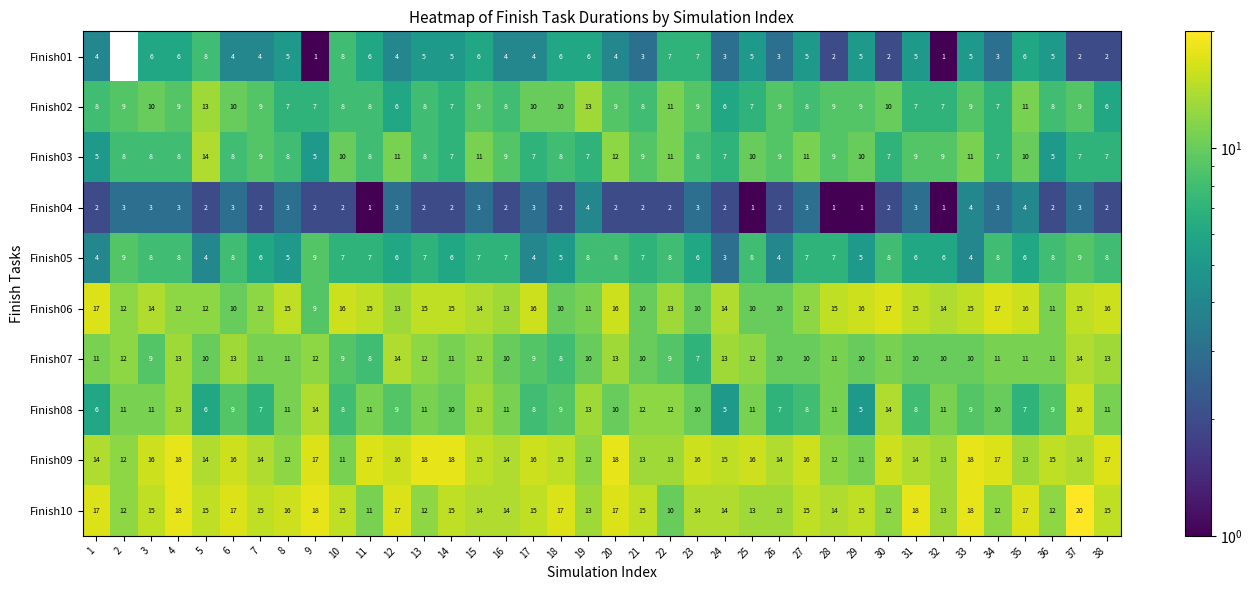

At which label does Finish09 first exceed 15?

3